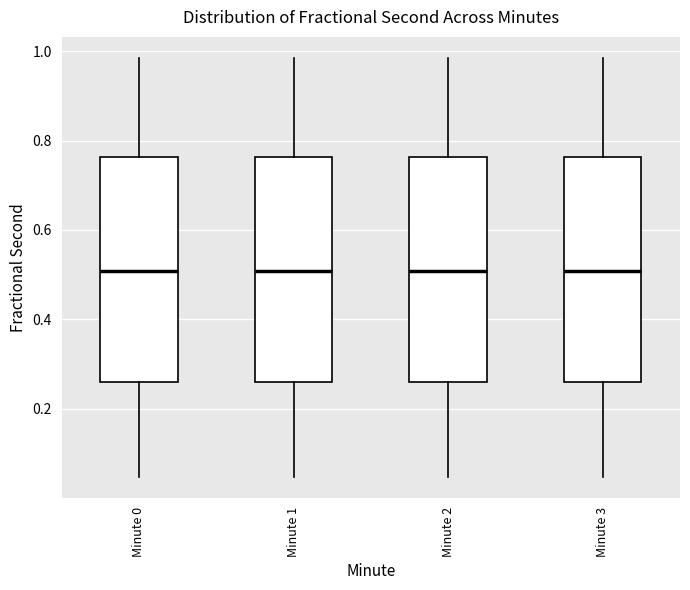

Reading left to right, read every box against the y-axis: the position of its median line, the range the box covers, and the ends of its whiskers. The values are not printed on the chart, so give them approximately, as read against the axis.

Minute 0: median 0.50, box 0.26 to 0.76, whiskers 0.04 to 0.98
Minute 1: median 0.50, box 0.26 to 0.76, whiskers 0.04 to 0.98
Minute 2: median 0.50, box 0.26 to 0.76, whiskers 0.04 to 0.98
Minute 3: median 0.50, box 0.26 to 0.76, whiskers 0.04 to 0.98